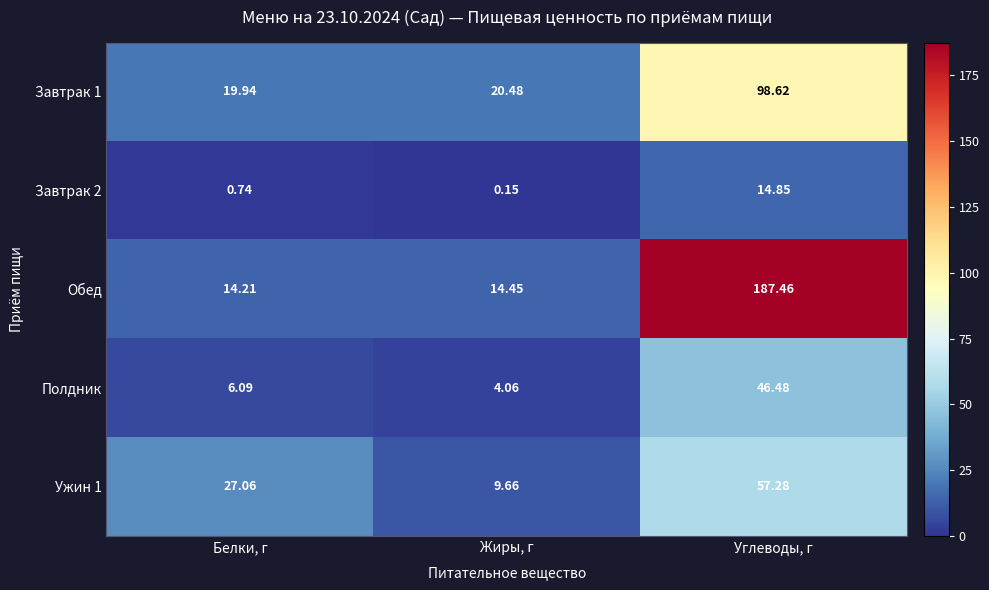

Which category has the highest value in the Полдник series?

Углеводы, г